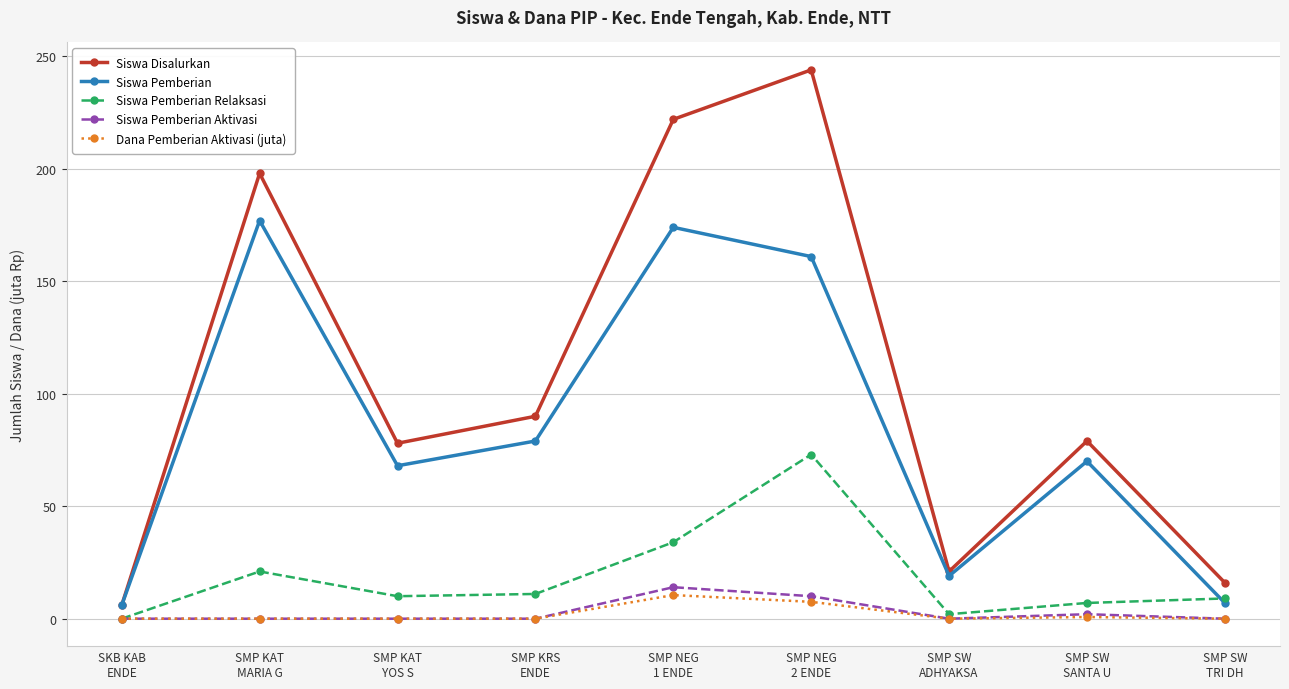

How many interior local peaks does the Siswa Disalurkan series have?

3